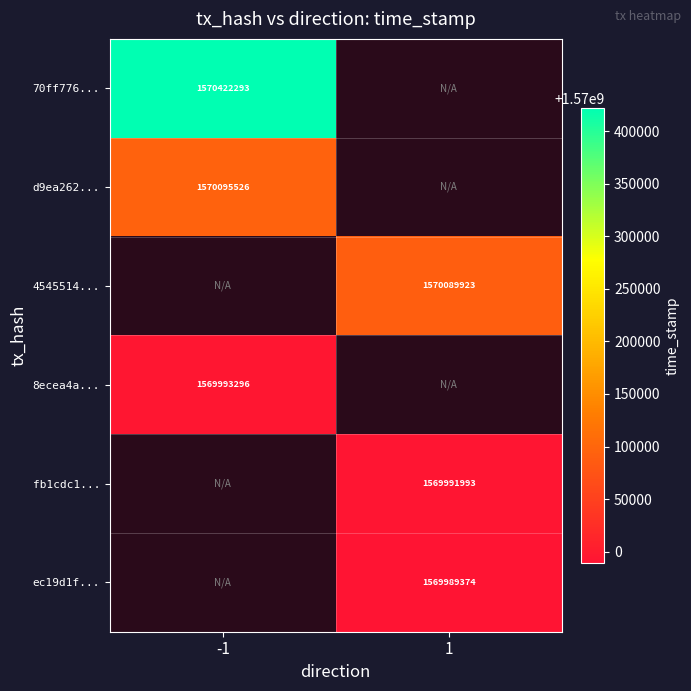

True or false: 8ecea4a... has a value of 2518821936 at -1.

False